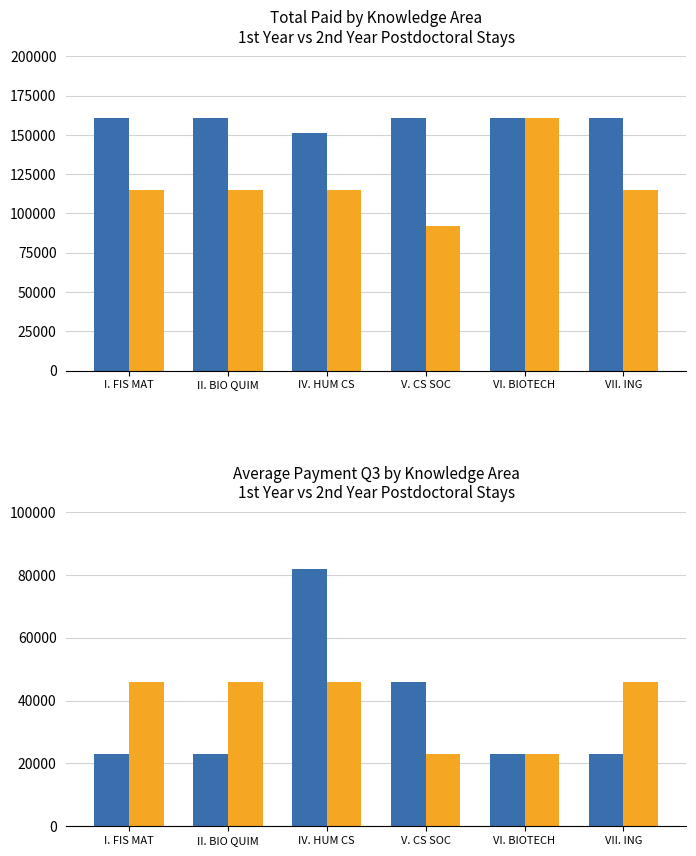

Rank the categories by 1ER AÑO value from highest to lowest.

IV. HUM CS, V. CS SOC, I. FIS MAT, II. BIO QUIM, VI. BIOTECH, VII. ING